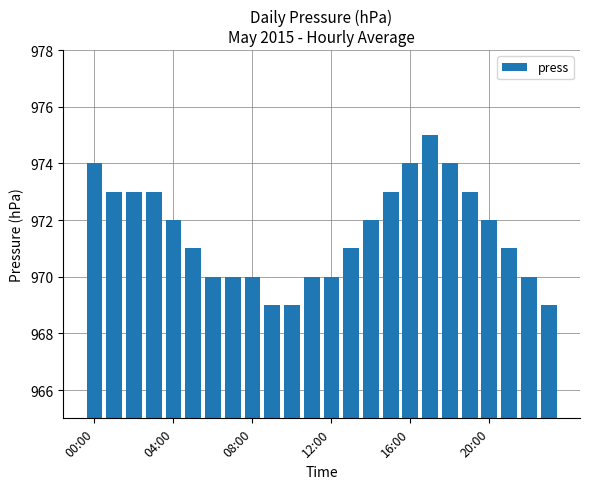

How many data points are less than 972?

12